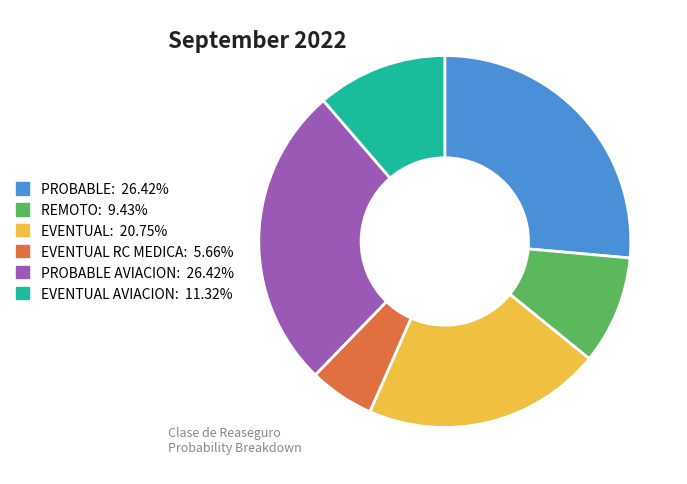

Is there a majority slice in this chart?

No